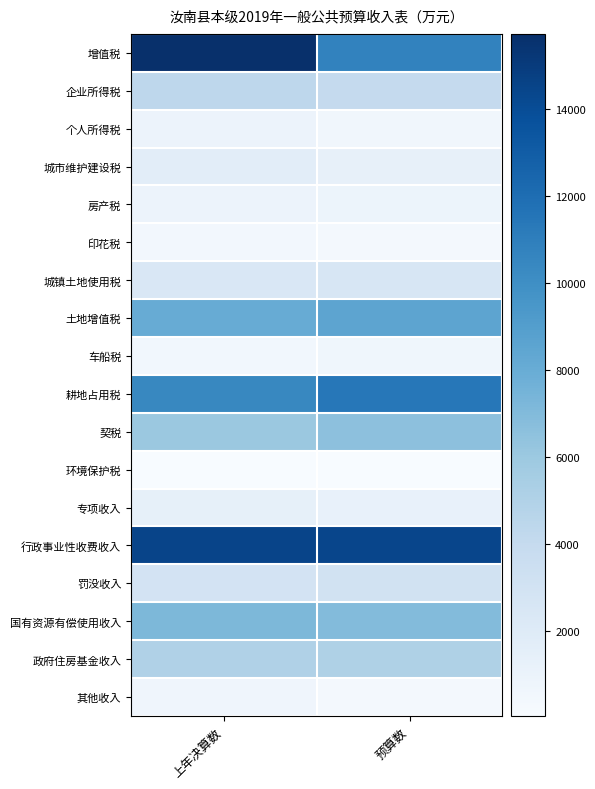

At how many categories does at least one series exceed 1534?

2